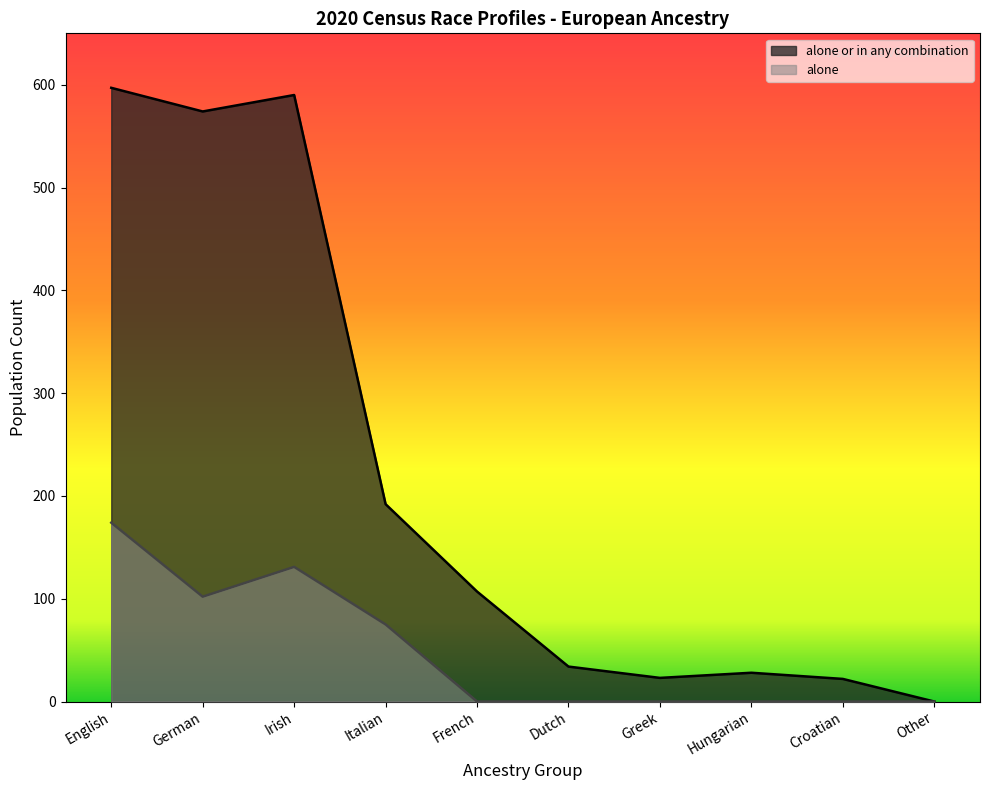

At which category is the sum across all series the highest?

English